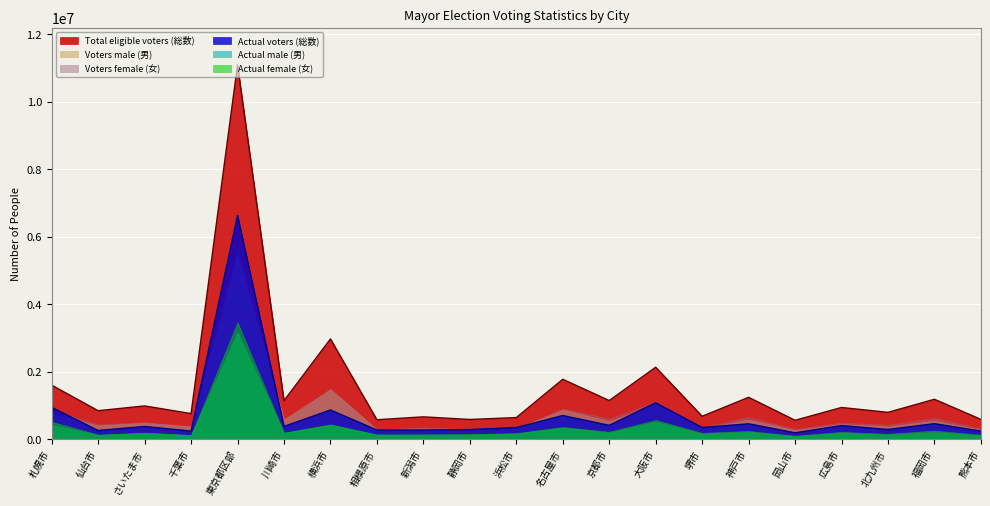

What is the difference between the highest and lowest values at 福岡市?

972487